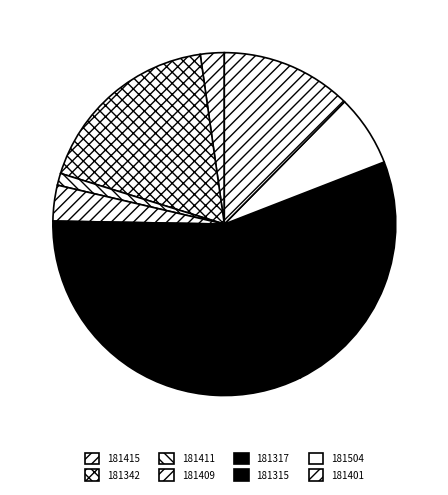

To the nearest percent, what is the combined percentage of 181342 and 181315?

42%